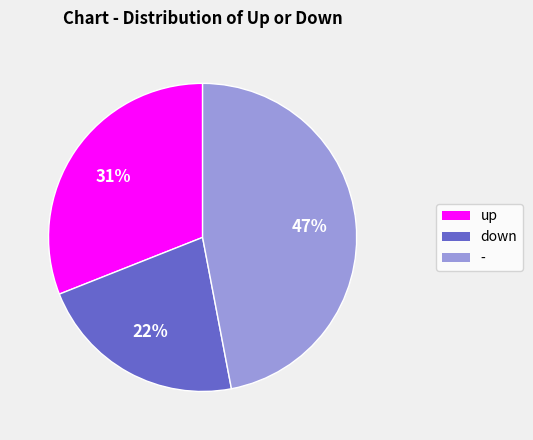

Between up and -, which is larger?

-